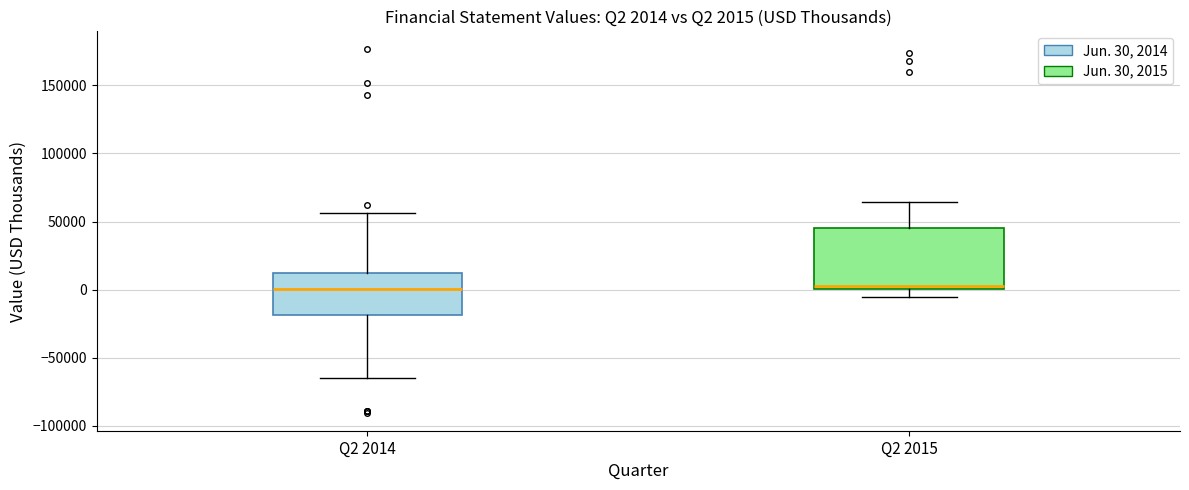

Which box is the tallest, from its lower edge to its upper edge?

Q2 2015